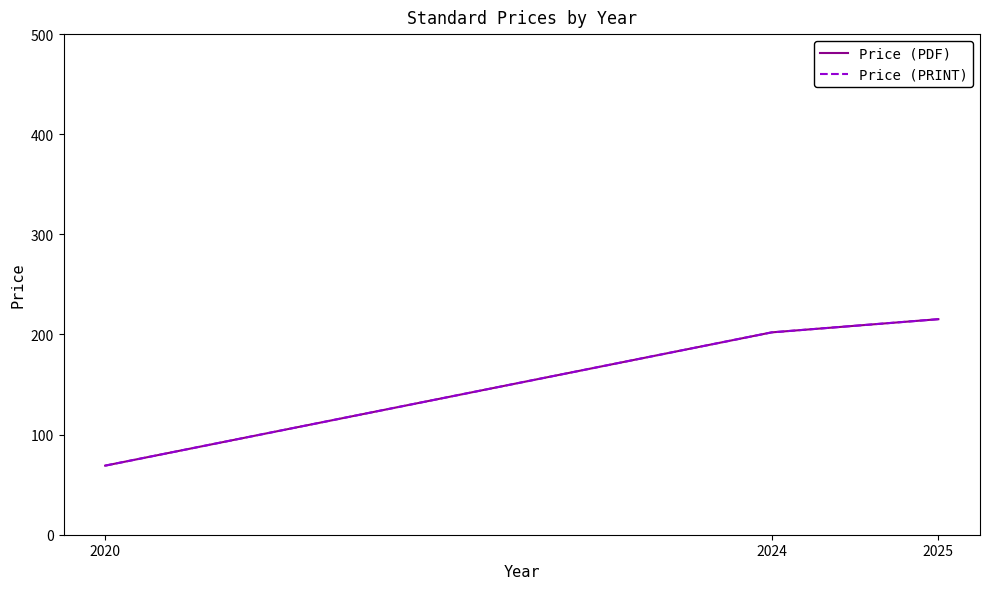

The Price (PDF) series shows 84.1 at 2025. True or false?

False